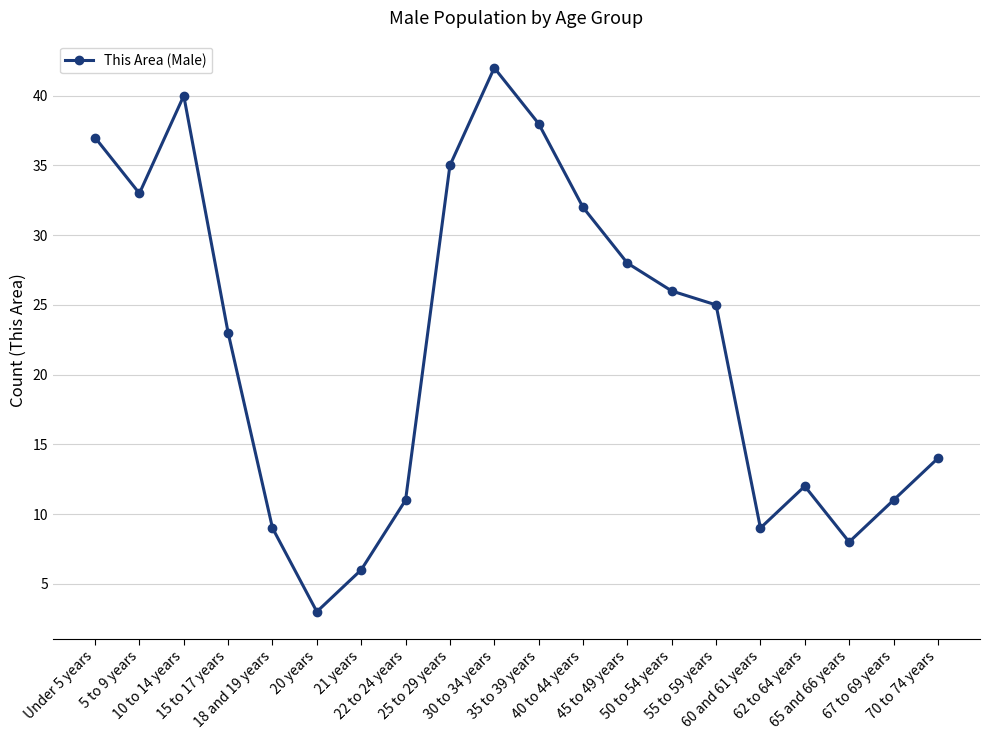

What is the difference between the second highest and second lowest values?

34